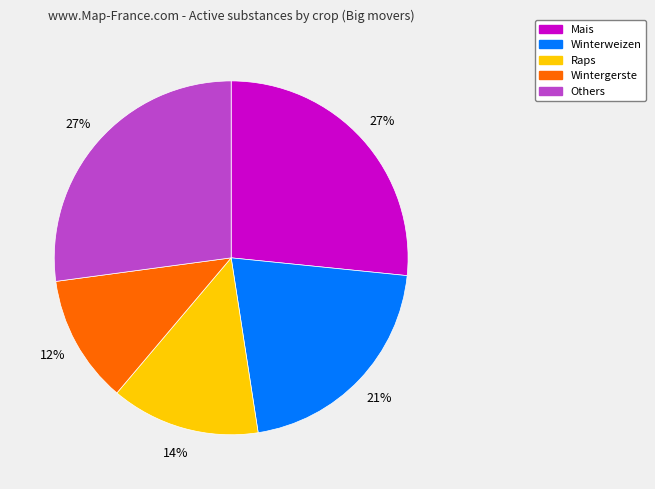

To the nearest percent, what is the difference between the largest and smallest slice percentages?

15%